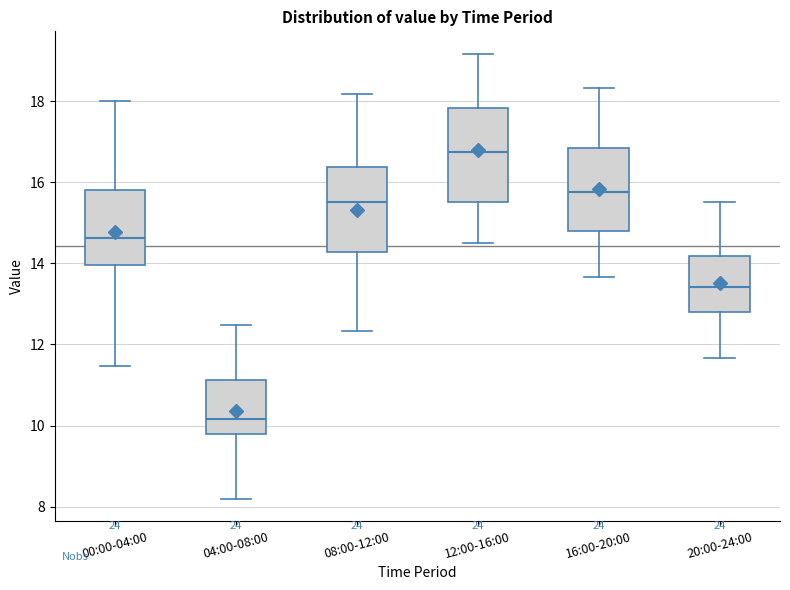

Reading left to right, read every box against the y-axis: the position of its median line, the range the box covers, and the ends of its whiskers. The values are not printed on the chart, so give them approximately, as read against the axis.

00:00-04:00: median 14.6, box 14.0 to 15.8, whiskers 11.4 to 18.0
04:00-08:00: median 10.2, box 9.8 to 11.2, whiskers 8.2 to 12.4
08:00-12:00: median 15.6, box 14.2 to 16.4, whiskers 12.4 to 18.2
12:00-16:00: median 16.8, box 15.6 to 17.8, whiskers 14.6 to 19.2
16:00-20:00: median 15.8, box 14.8 to 16.8, whiskers 13.6 to 18.4
20:00-24:00: median 13.4, box 12.8 to 14.2, whiskers 11.6 to 15.6